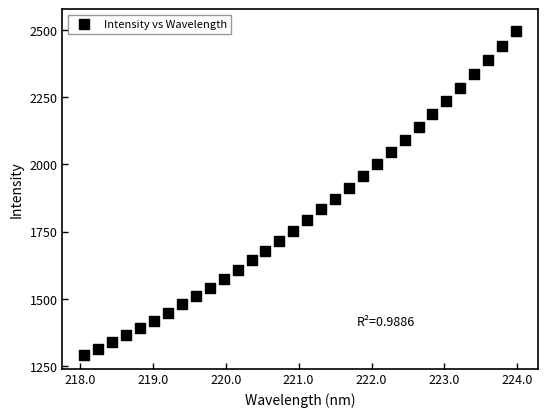

What is the range of X values (max minus min)?

5.9